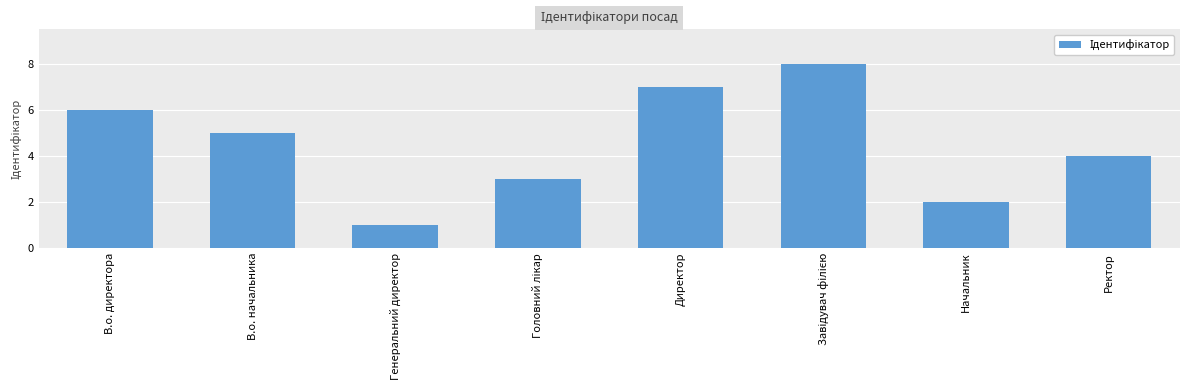

Reading left to right, list all the values displayed in this chart.

6	5	1	3	7	8	2	4